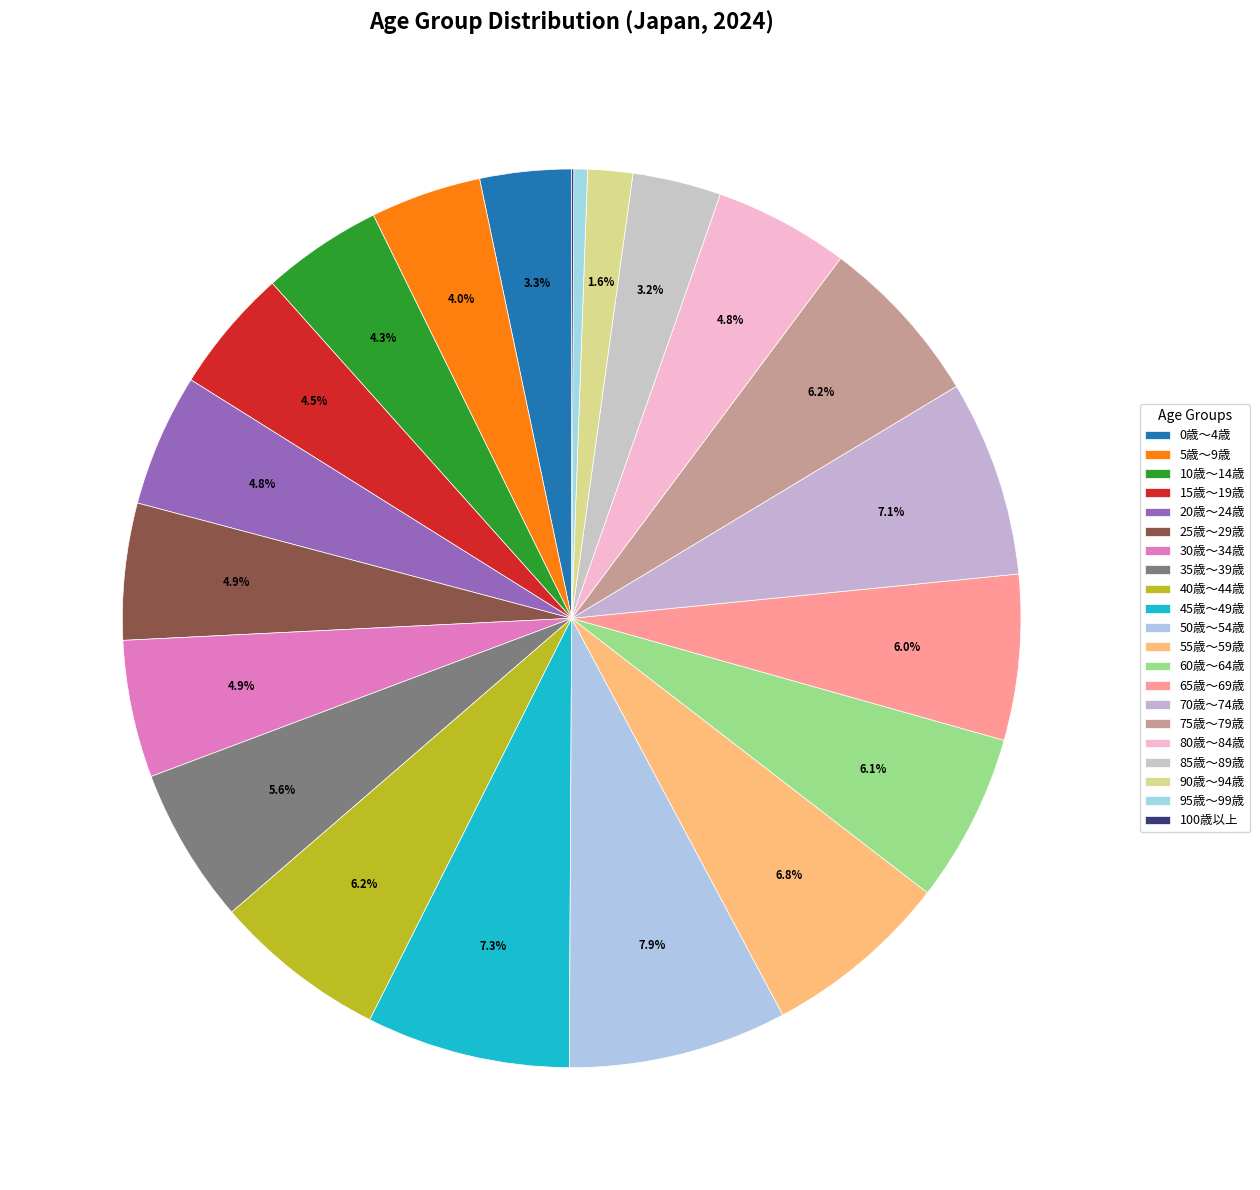

Combined, what portion of the pie is 50歳～54歳 and 75歳～79歳?

14.0%